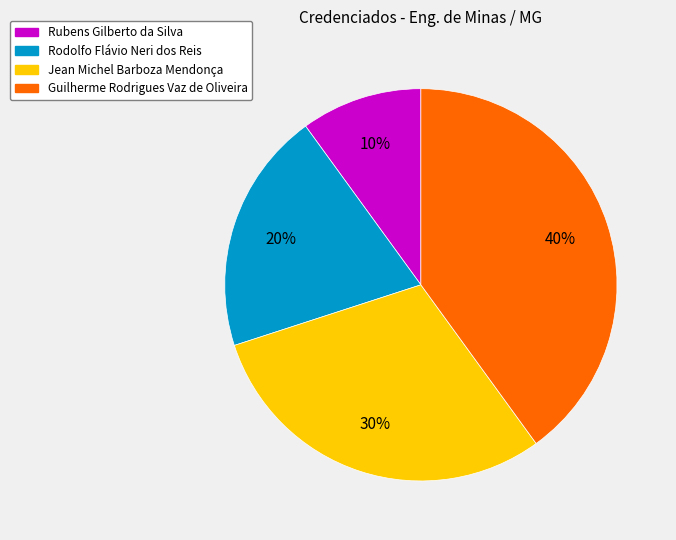

Is it true that Jean Michel Barboza Mendonça is 30% of the pie?

True